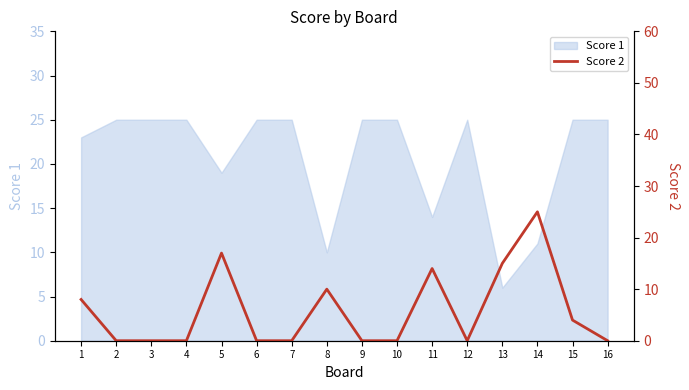

True or false: Score 1 has a value of 25 at 9.

True